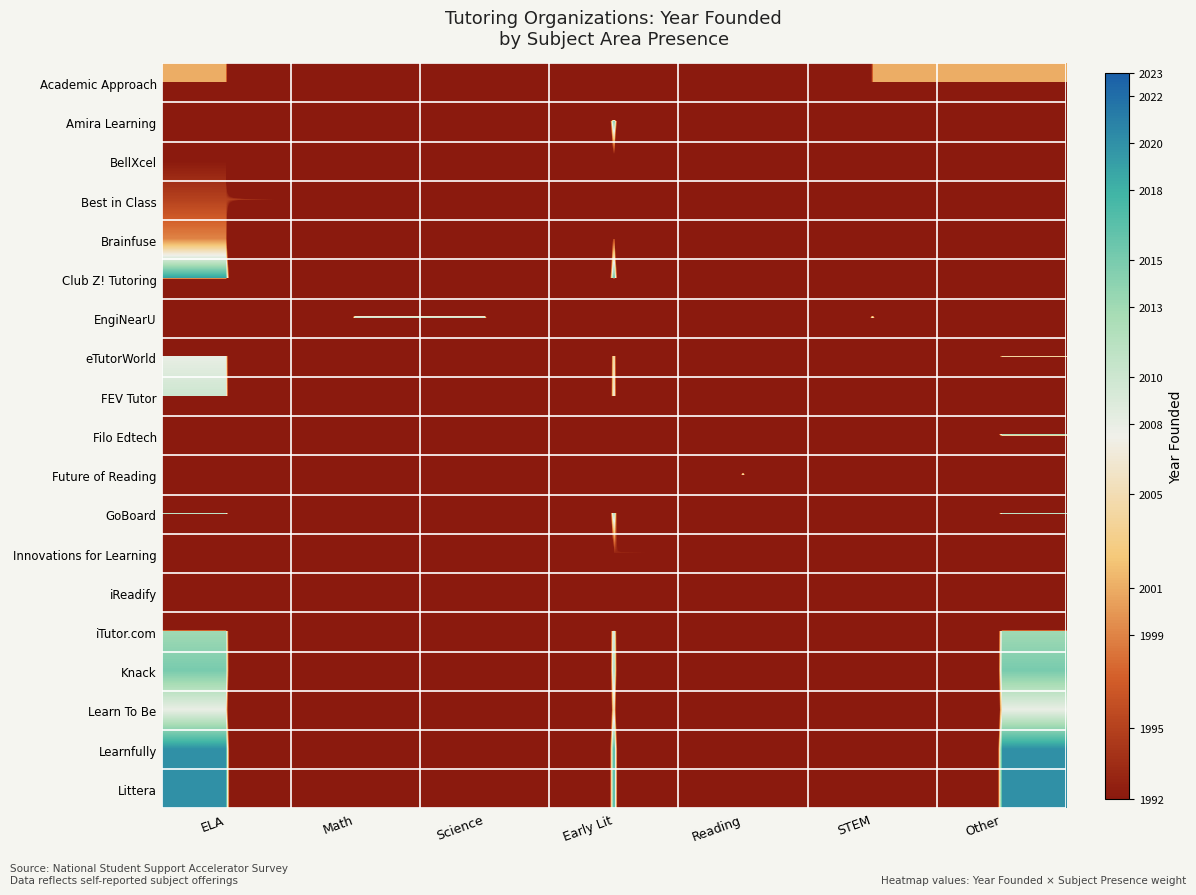

Reading left to right, list all the values displayed in this chart.

Academic Approach: ELA=2001.0	Math=1000.5	Science=1000.5	Early Lit=1000.5	Reading=1000.5	STEM=2001.0	Other=2001.0
Amira Learning: ELA=1009.0	Math=1009.0	Science=1009.0	Early Lit=2018.0	Reading=1009.0	STEM=1009.0	Other=1009.0
BellXcel: ELA=1992.0	Math=996.0	Science=996.0	Early Lit=1992.0	Reading=996.0	STEM=996.0	Other=1992.0
Best in Class: ELA=1995.0	Math=1995.0	Science=997.5	Early Lit=997.5	Reading=1995.0	STEM=997.5	Other=997.5
Brainfuse: ELA=1999.0	Math=999.5	Science=999.5	Early Lit=1999.0	Reading=999.5	STEM=999.5	Other=999.5
Club Z! Tutoring: ELA=2019.0	Math=1009.5	Science=1009.5	Early Lit=2019.0	Reading=1009.5	STEM=1009.5	Other=1009.5
EngiNearU: ELA=1011.0	Math=2022.0	Science=2022.0	Early Lit=1011.0	Reading=1011.0	STEM=2022.0	Other=1011.0
eTutorWorld: ELA=2008.0	Math=1004.0	Science=1004.0	Early Lit=2008.0	Reading=1004.0	STEM=1004.0	Other=2008.0
FEV Tutor: ELA=2010.0	Math=1005.0	Science=1005.0	Early Lit=2010.0	Reading=1005.0	STEM=1005.0	Other=1005.0
Filo Edtech: ELA=1010.0	Math=1010.0	Science=1010.0	Early Lit=1010.0	Reading=1010.0	STEM=1010.0	Other=2020.0
Future of Reading: ELA=1010.0	Math=1010.0	Science=1010.0	Early Lit=1010.0	Reading=2020.0	STEM=1010.0	Other=1010.0
GoBoard: ELA=2015.0	Math=1007.5	Science=1007.5	Early Lit=2015.0	Reading=1007.5	STEM=1007.5	Other=2015.0
Innovations for Learning: ELA=996.5	Math=996.5	Science=996.5	Early Lit=1993.0	Reading=1993.0	STEM=996.5	Other=996.5
iReadify: ELA=1010.5	Math=1010.5	Science=1010.5	Early Lit=1010.5	Reading=1010.5	STEM=1010.5	Other=1010.5
iTutor.com: ELA=2013.0	Math=1006.5	Science=1006.5	Early Lit=2013.0	Reading=1006.5	STEM=1006.5	Other=2013.0
Knack: ELA=2015.0	Math=1007.5	Science=1007.5	Early Lit=2015.0	Reading=1007.5	STEM=1007.5	Other=2015.0
Learn To Be: ELA=2008.0	Math=1004.0	Science=1004.0	Early Lit=2008.0	Reading=1004.0	STEM=1004.0	Other=2008.0
Learnfully: ELA=2020.0	Math=1010.0	Science=1010.0	Early Lit=2020.0	Reading=1010.0	STEM=1010.0	Other=2020.0
Littera: ELA=2020.0	Math=1010.0	Science=1010.0	Early Lit=2020.0	Reading=1010.0	STEM=1010.0	Other=2020.0